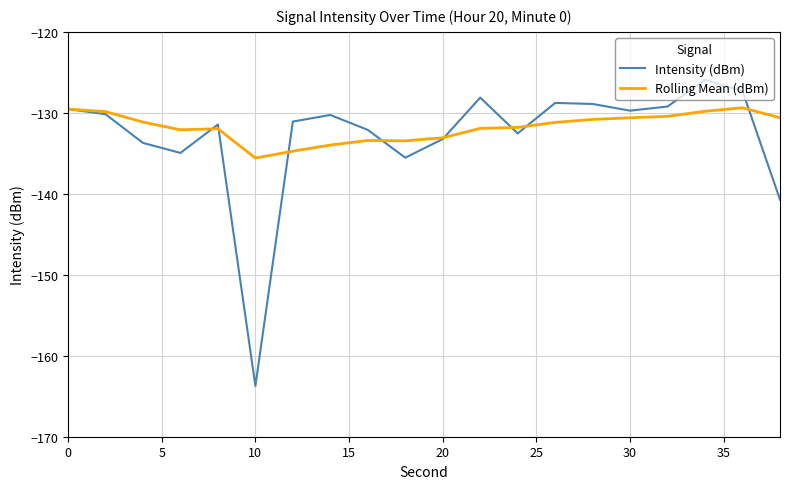

What is the maximum value shown in the chart?

-125.9